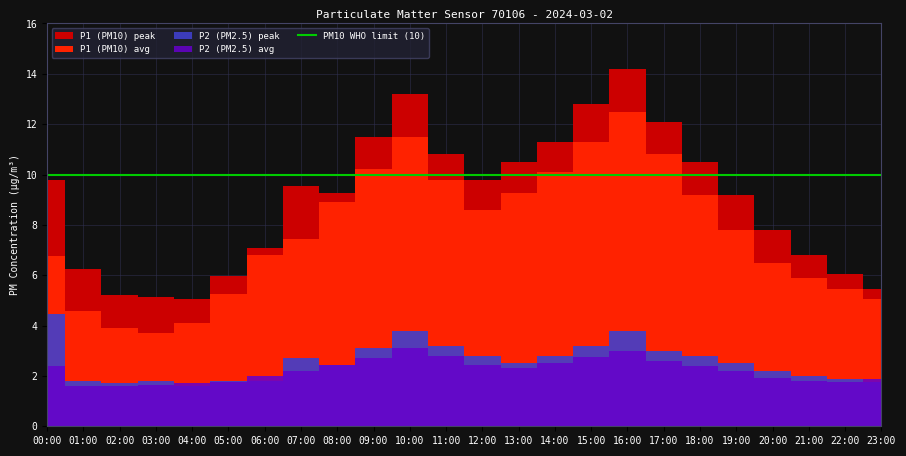

At which category does P1_hourly_max reach its first local valley?

04:00